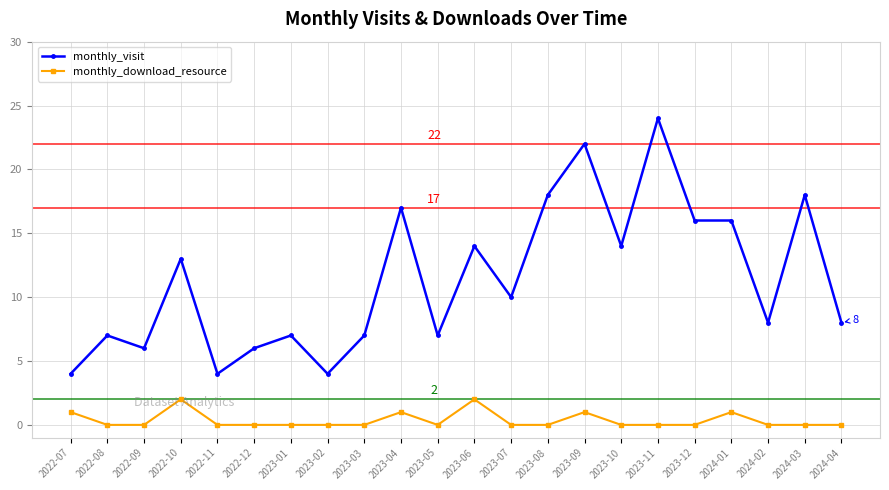

Where does the monthly_visit series first go above 10?

2022-10